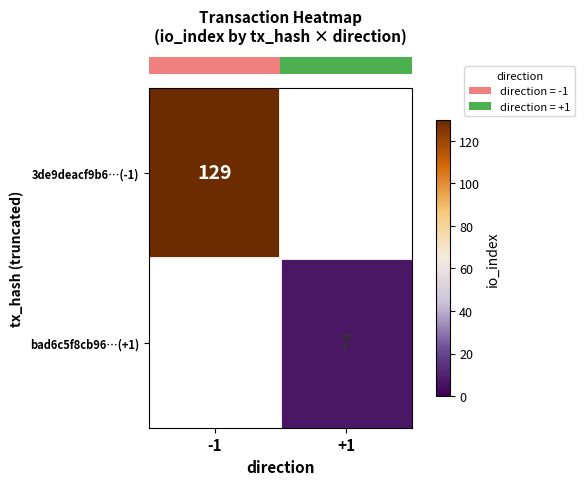

What is the greatest value displayed?

129.0